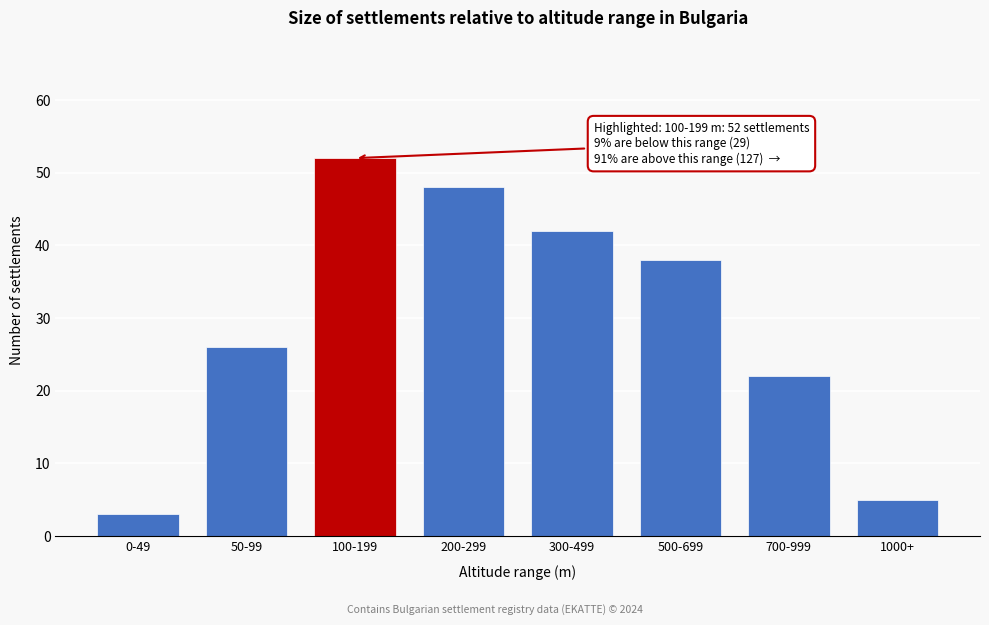

Reading left to right, transcribe all the data shown in this chart.

0-49=3	50-99=26	100-199=52	200-299=48	300-499=42	500-699=38	700-999=22	1000+=5